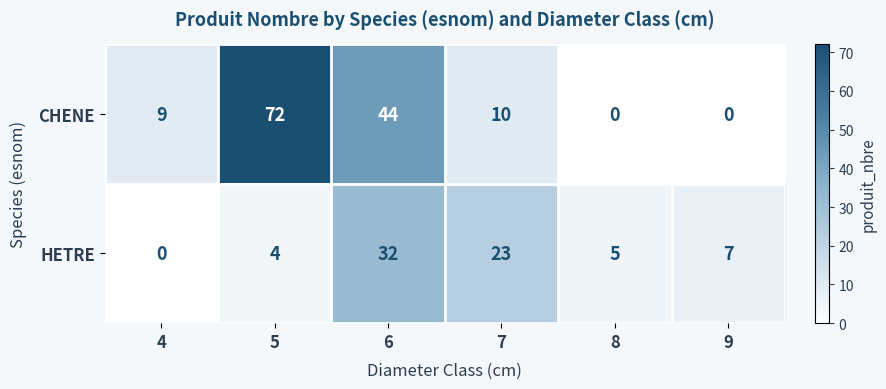

List the series in order of their peak value, highest first.

CHENE, HETRE